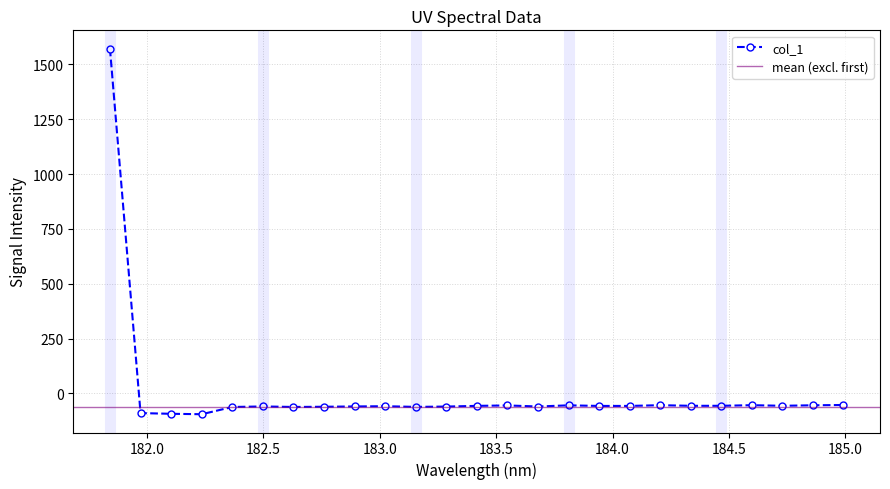

What is the change in value from 182.1045947288 to 183.15513622?

+31.5